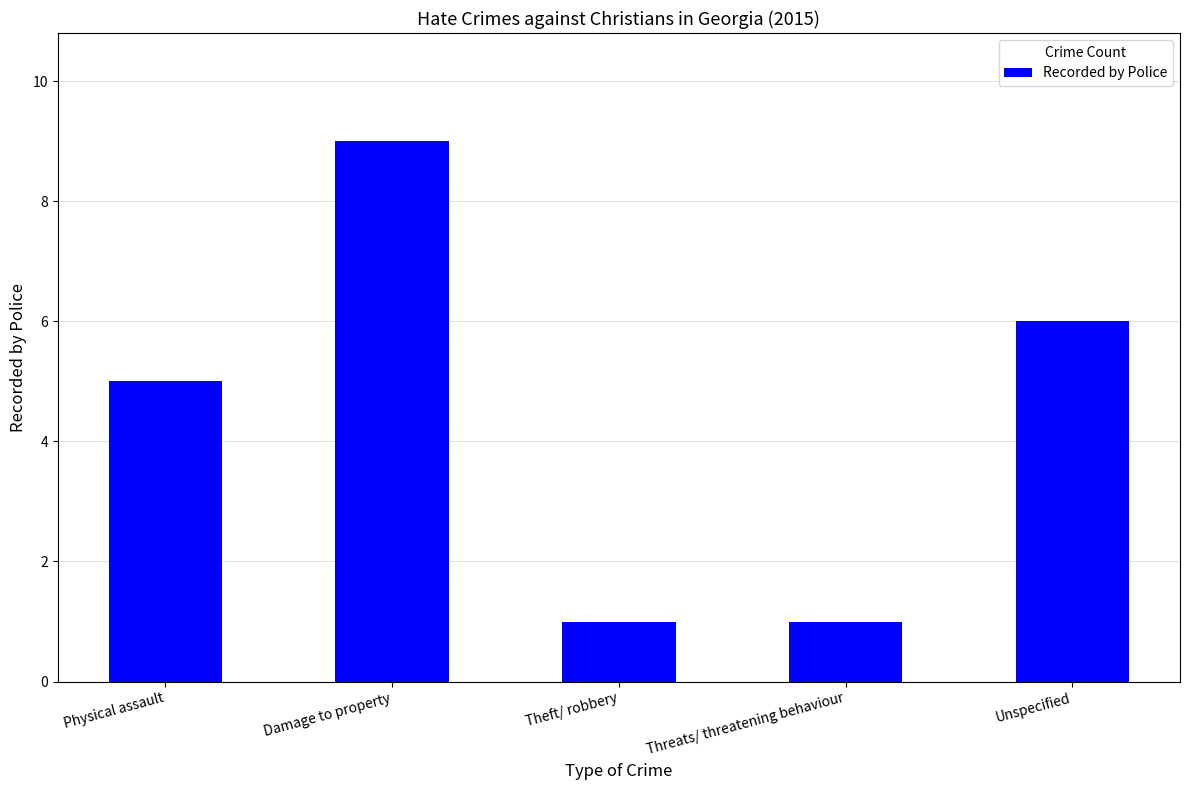

At which category does the chart reach its peak across all series?

Damage to property